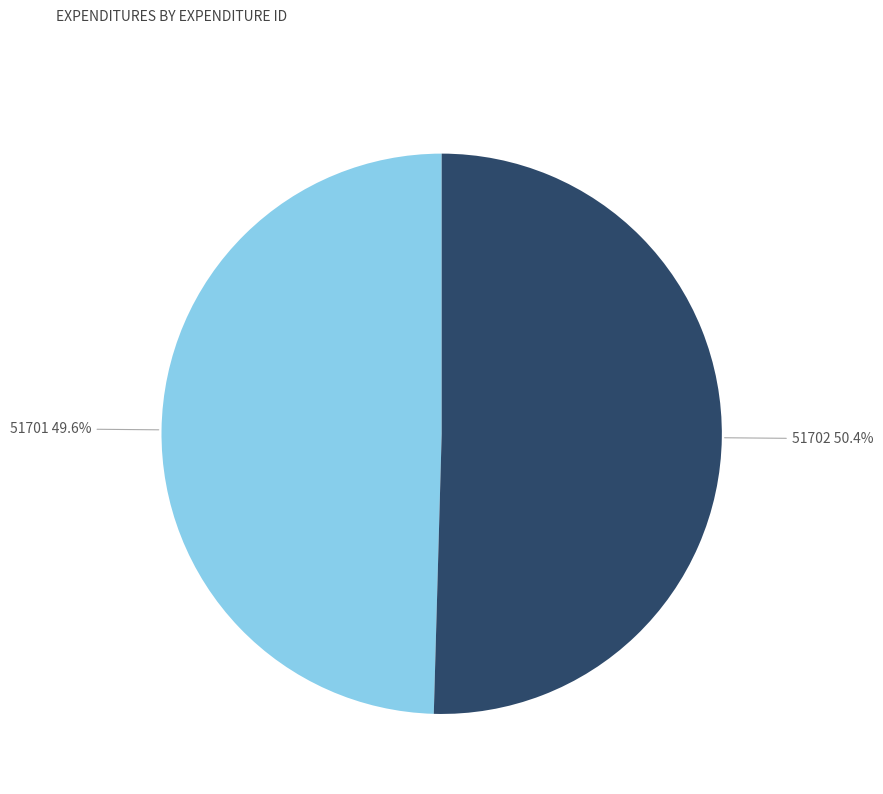

True or false: 51702 accounts for 50% of the total.

True